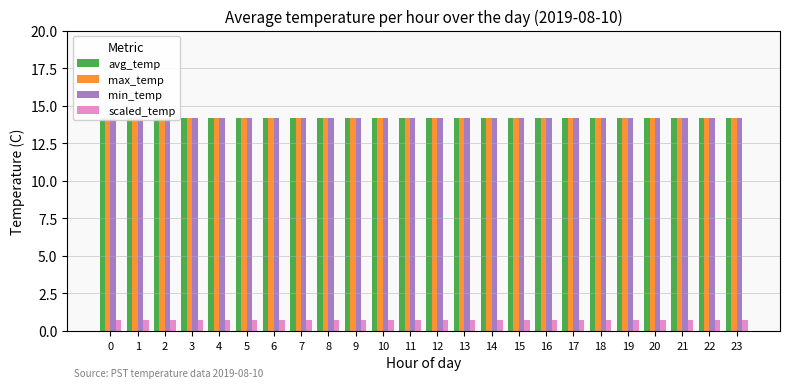

Reading left to right, what are all the values shown in this chart?

avg_temp: 14.2	14.2	14.2	14.2	14.2	14.2	14.2	14.2	14.2	14.2	14.2	14.2	14.2	14.2	14.2	14.2	14.2	14.2	14.2	14.2	14.2	14.2	14.2	14.2
max_temp: 14.2	14.2	14.2	14.2	14.2	14.2	14.2	14.2	14.2	14.2	14.2	14.2	14.2	14.2	14.2	14.2	14.2	14.2	14.2	14.2	14.2	14.2	14.2	14.2
min_temp: 14.2	14.2	14.2	14.2	14.2	14.2	14.2	14.2	14.2	14.2	14.2	14.2	14.2	14.2	14.2	14.2	14.2	14.2	14.2	14.2	14.2	14.2	14.2	14.2
scaled_temp: 0.7	0.7	0.7	0.7	0.7	0.7	0.7	0.7	0.7	0.7	0.7	0.7	0.7	0.7	0.7	0.7	0.7	0.7	0.7	0.7	0.7	0.7	0.7	0.7